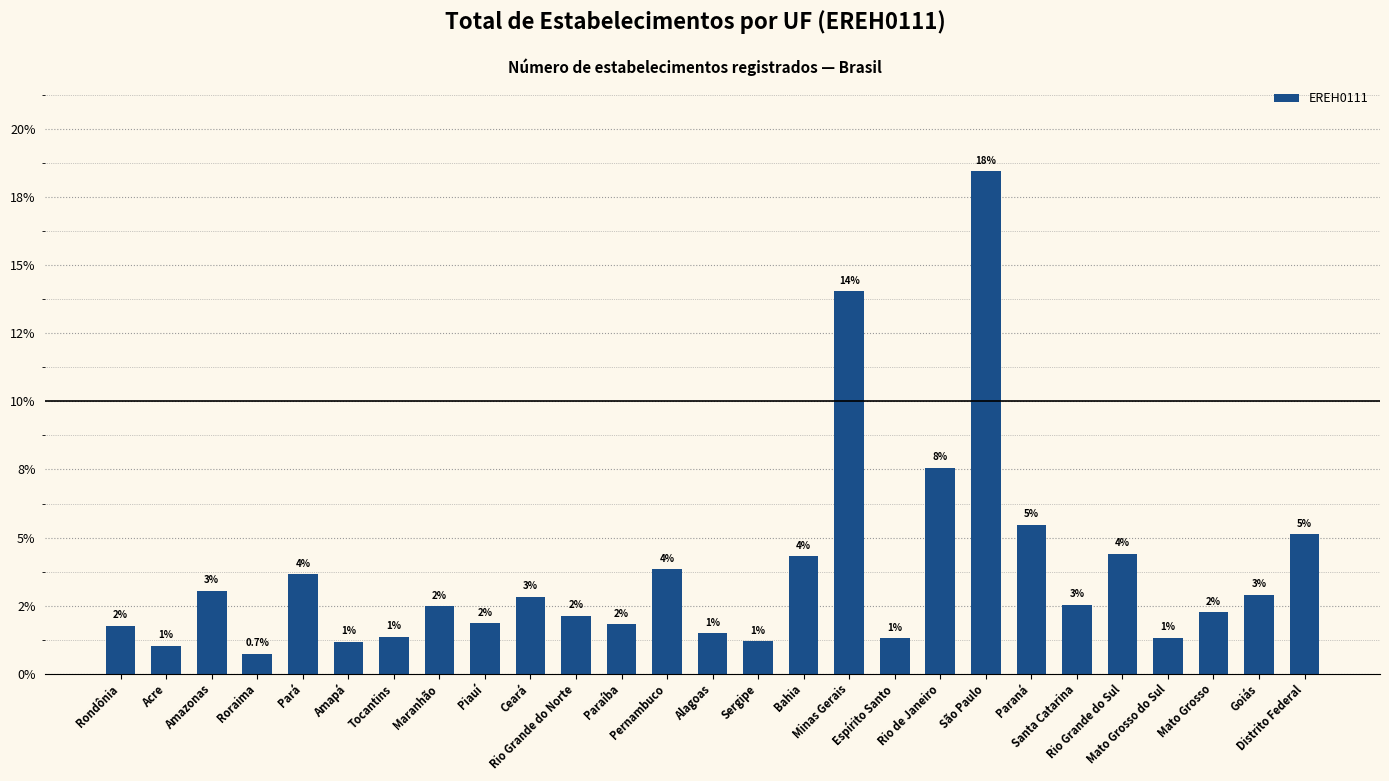

Reading left to right, transcribe all the data shown in this chart.

Rondônia=1.8	Acre=1.0	Amazonas=3.0	Roraima=0.7	Pará=3.7	Amapá=1.2	Tocantins=1.4	Maranhão=2.5	Piauí=1.9	Ceará=2.8	Rio Grande do Norte=2.1	Paraíba=1.8	Pernambuco=3.8	Alagoas=1.5	Sergipe=1.2	Bahia=4.3	Minas Gerais=14.1	Espírito Santo=1.3	Rio de Janeiro=7.6	São Paulo=18.5	Paraná=5.5	Santa Catarina=2.5	Rio Grande do Sul=4.4	Mato Grosso do Sul=1.3	Mato Grosso=2.2	Goiás=2.9	Distrito Federal=5.1